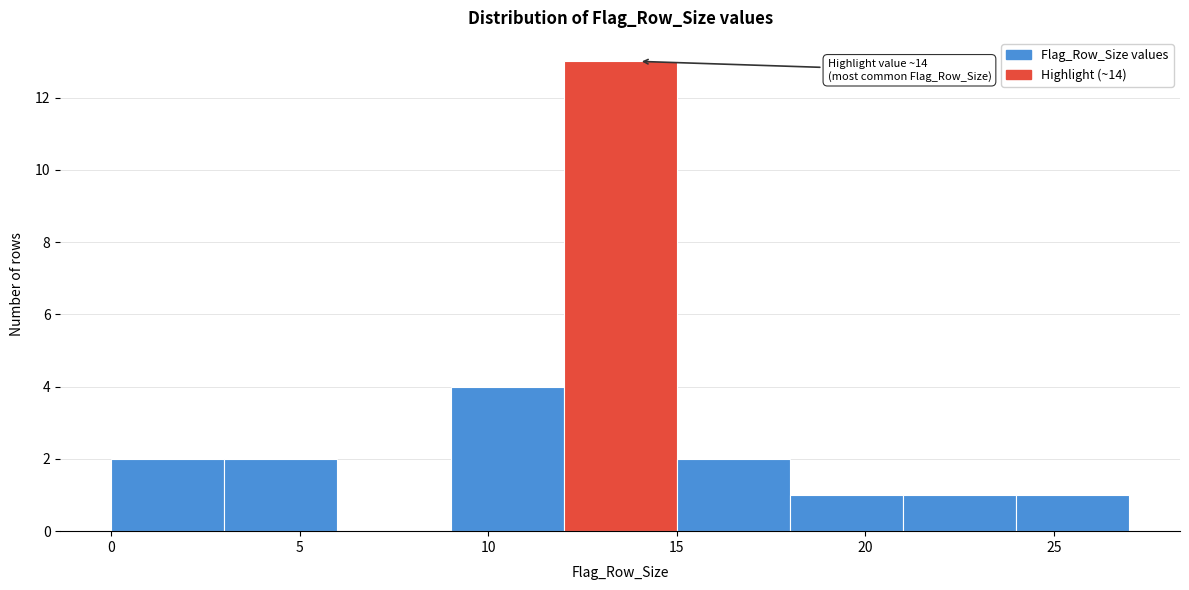

Over which range of the x-axis is the bar tallest?

12 to 15